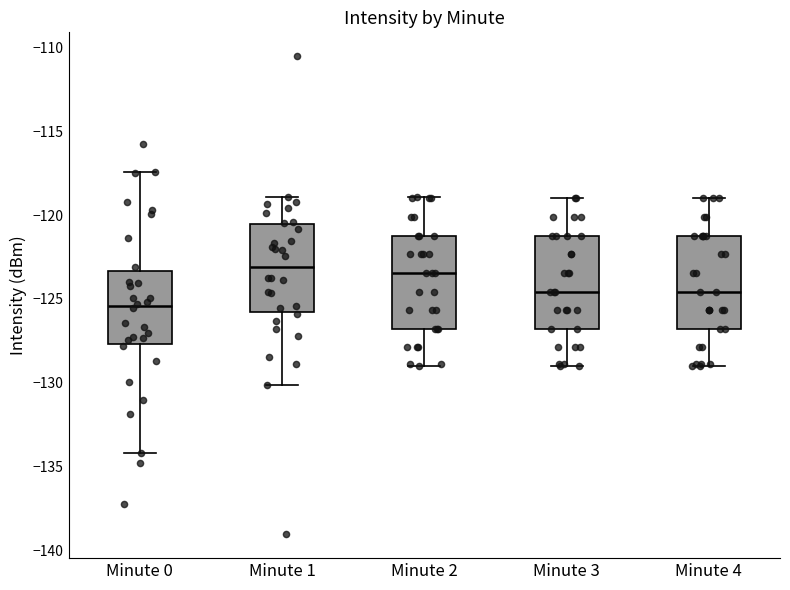

Where does the median line of the box for Minute 1 sit on the y-axis? The values are not printed on the chart, so give them approximately, as read against the axis.

-123.0